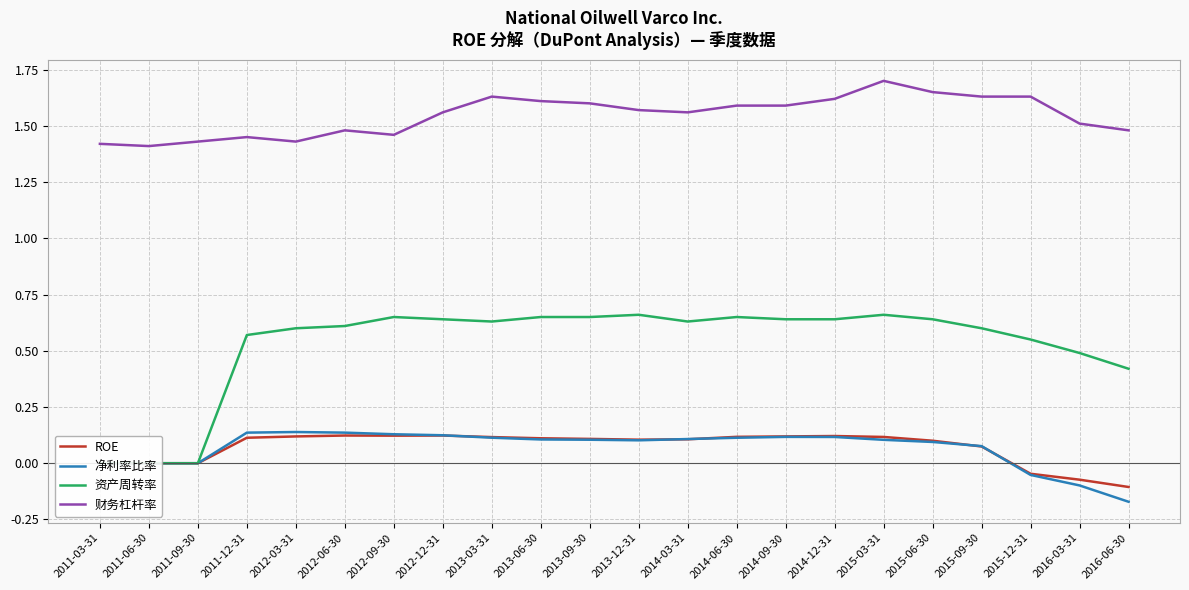

How many distinct data groups are displayed?

4